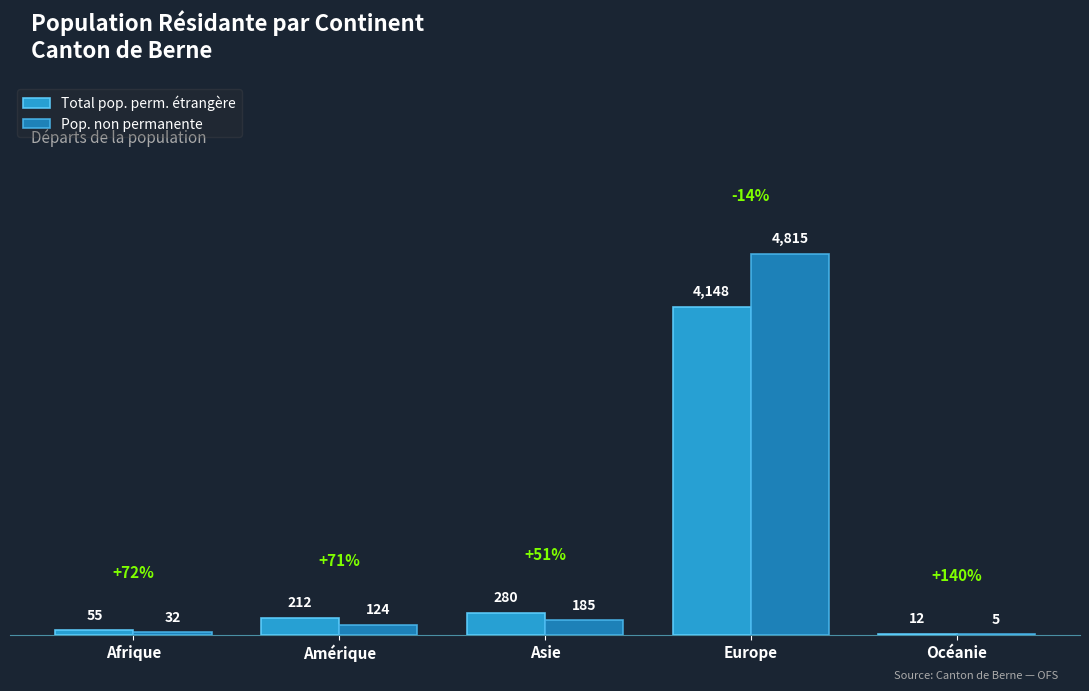

Which category has the highest value in the Pop. non permanente series?

Europe